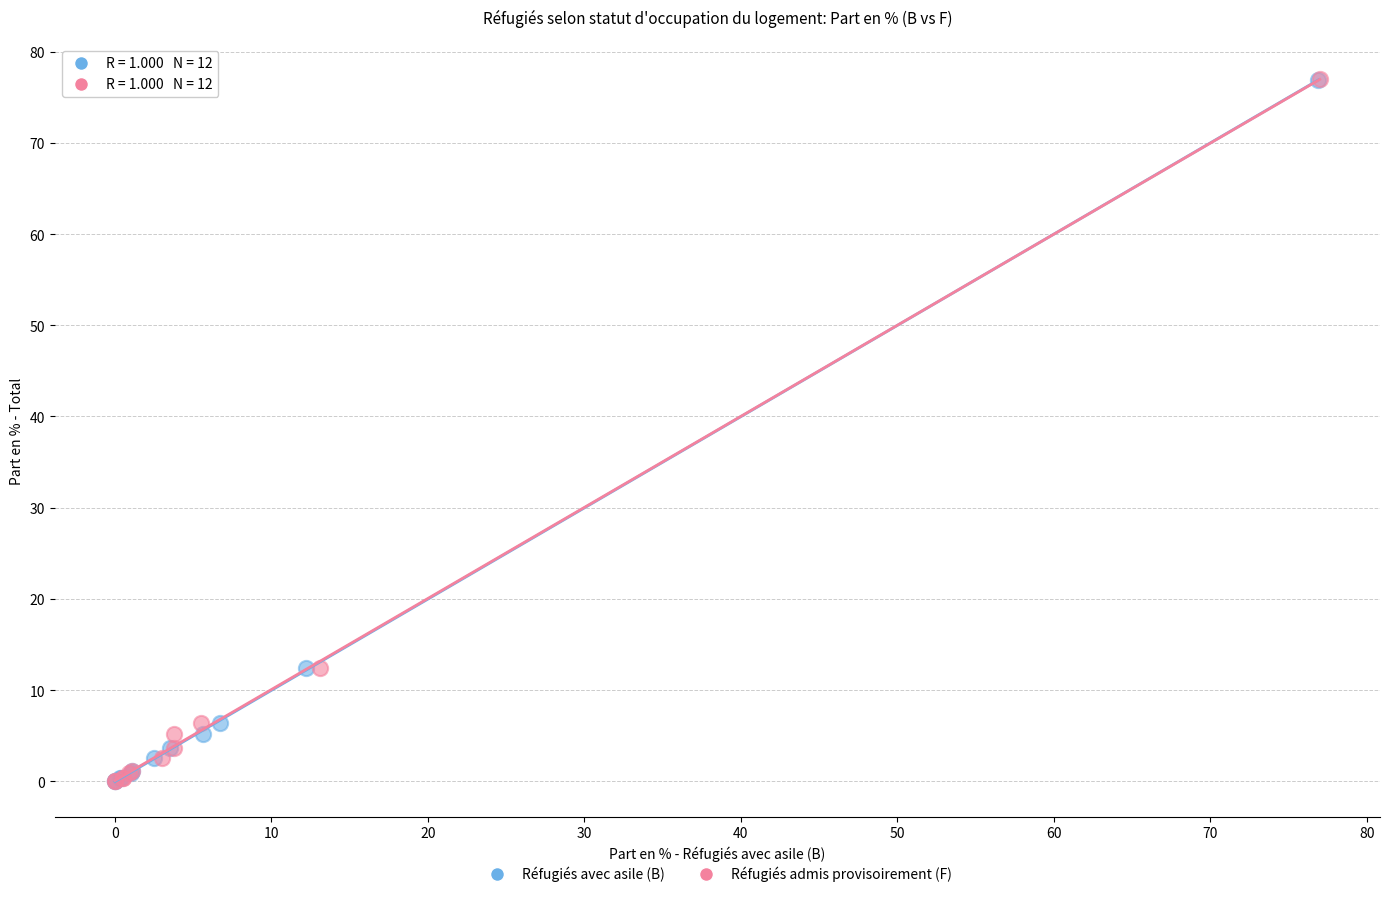

Which series has the largest Y range (max minus min)?

Réfugiés admis provisoirement (F)